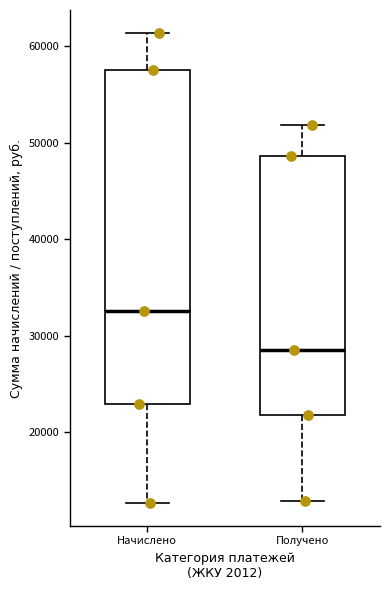

Which box has the highest median line?

Начислено